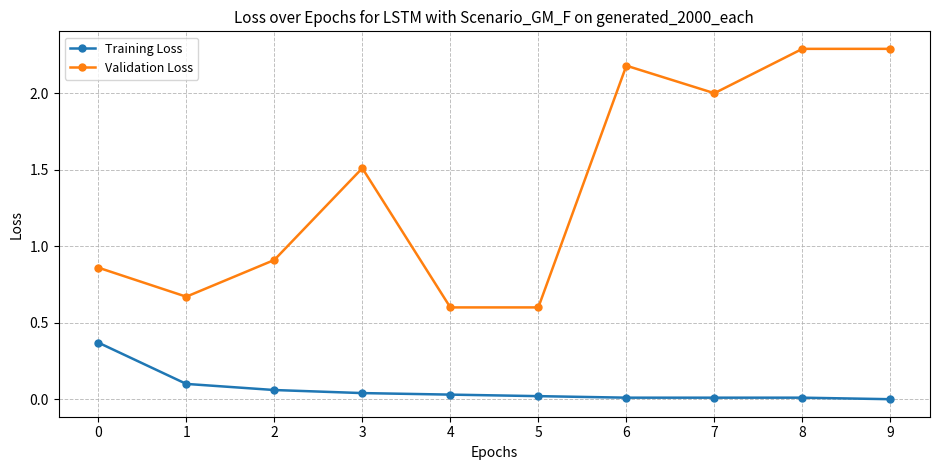

How many lines are shown in the chart?

2